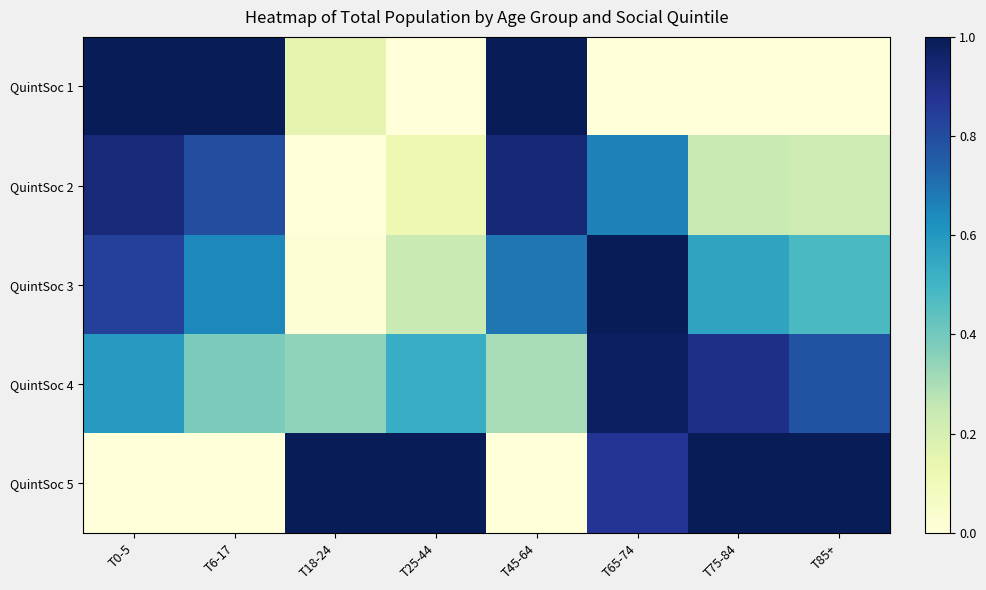

Between T18-24 and T75-84, which is larger?

T18-24